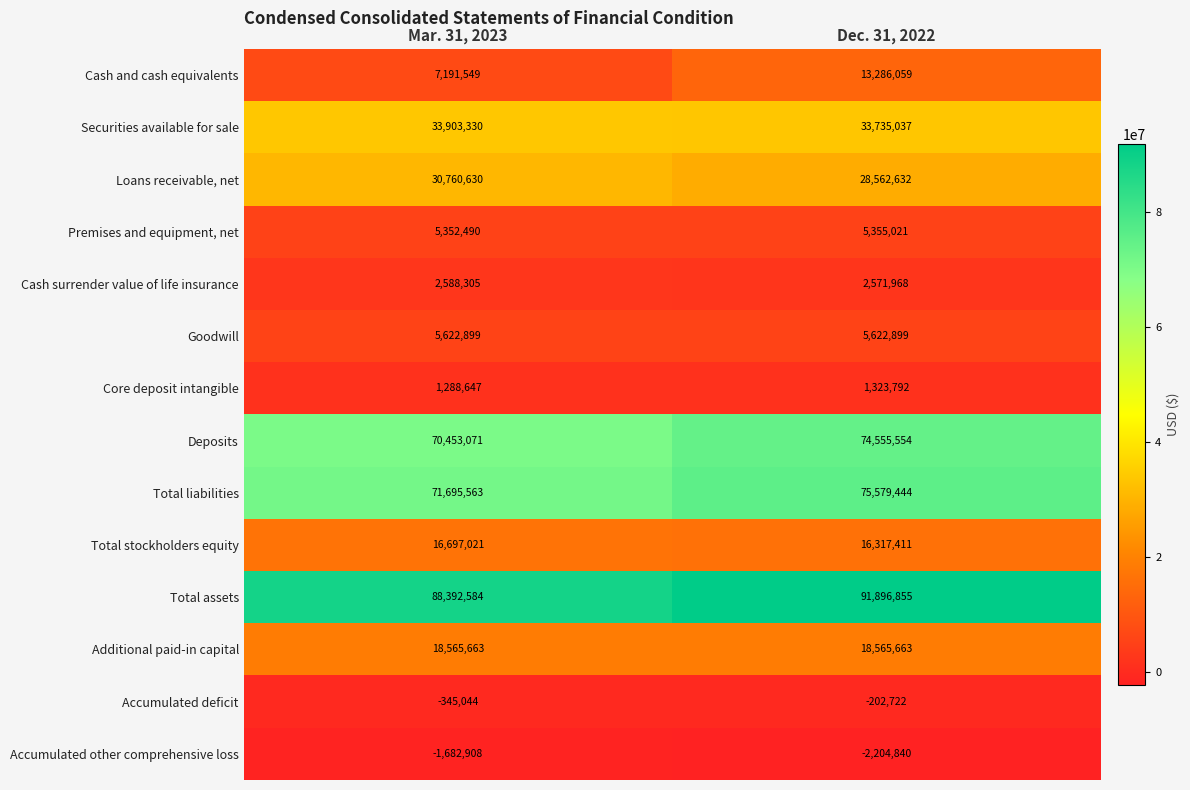

Which series has the largest total across all categories?

Total assets